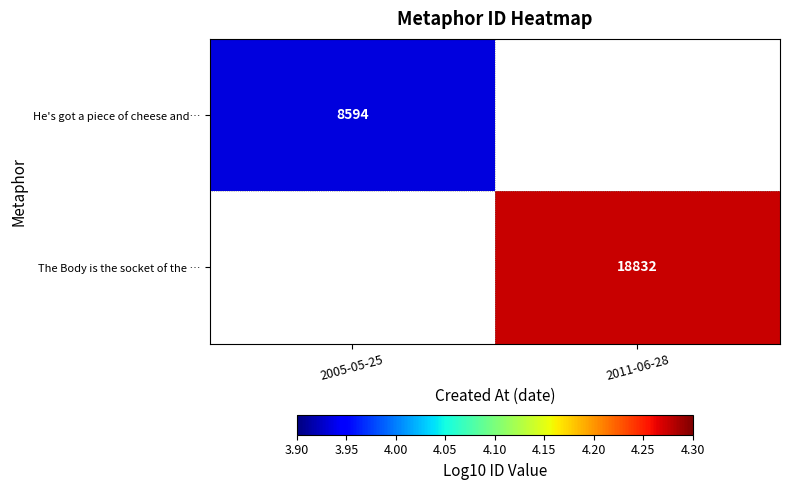

Rank the categories by He's got a piece of cheese and… value from lowest to highest.

2005-05-25, 2011-06-28